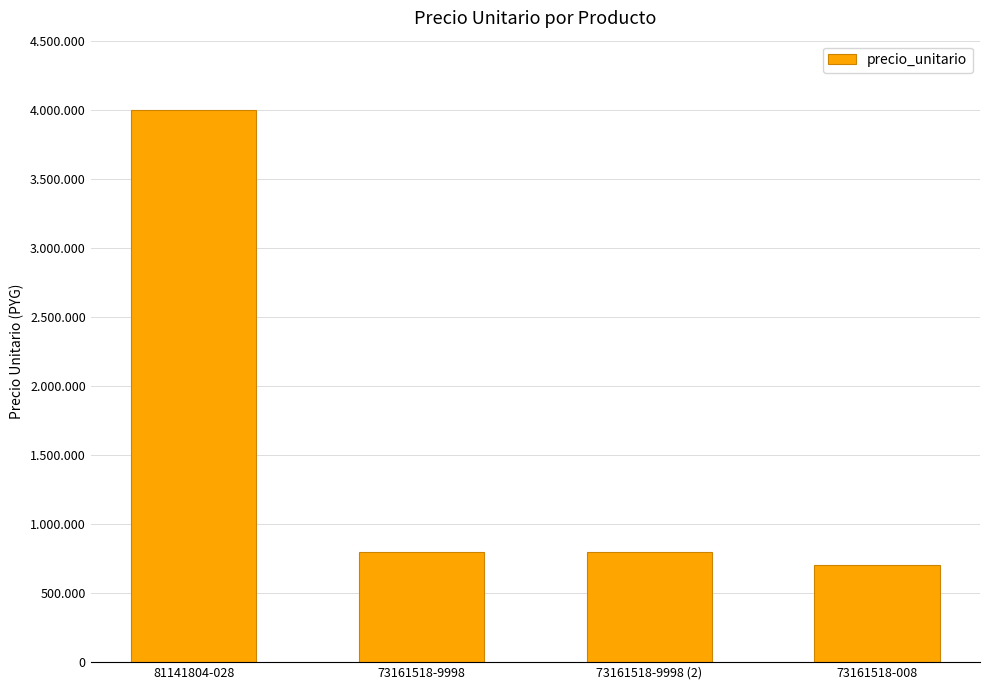

List the labels in order of value, smallest first.

73161518-008, 73161518-9998, 73161518-9998 (2), 81141804-028